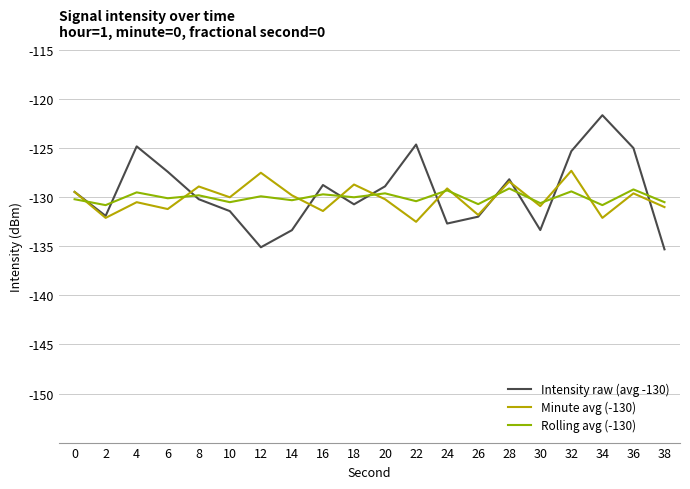

Is it true that Intensity raw (avg -130) equals -127.4 at 6?

True